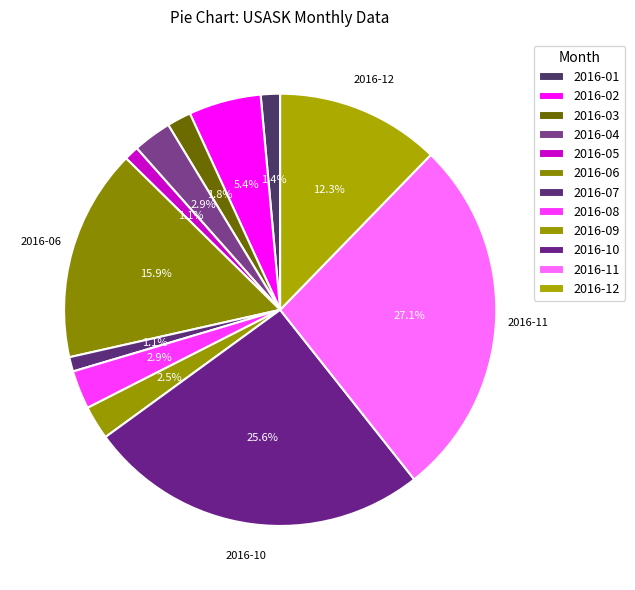

Do 2016-11 and 2016-05 together represent more than half of the pie?

No